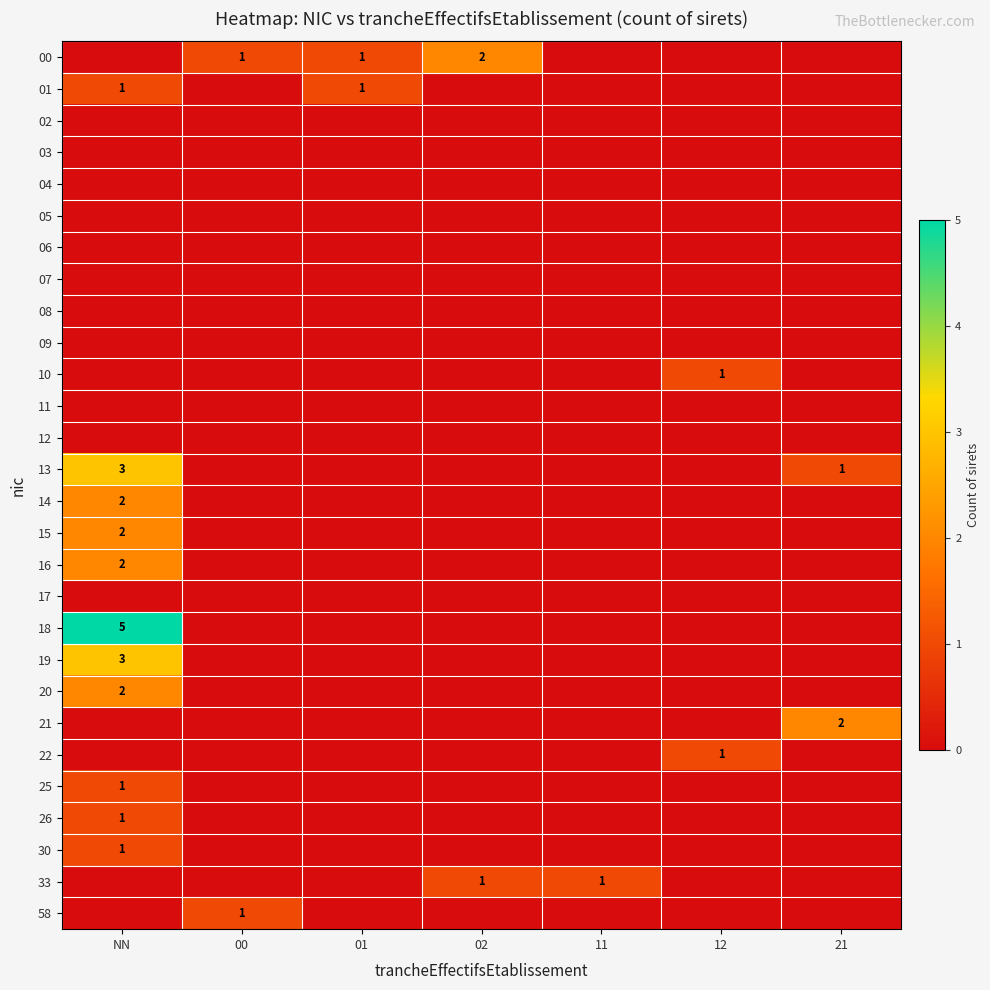

Is it true that 25 equals -1 at 12?

False